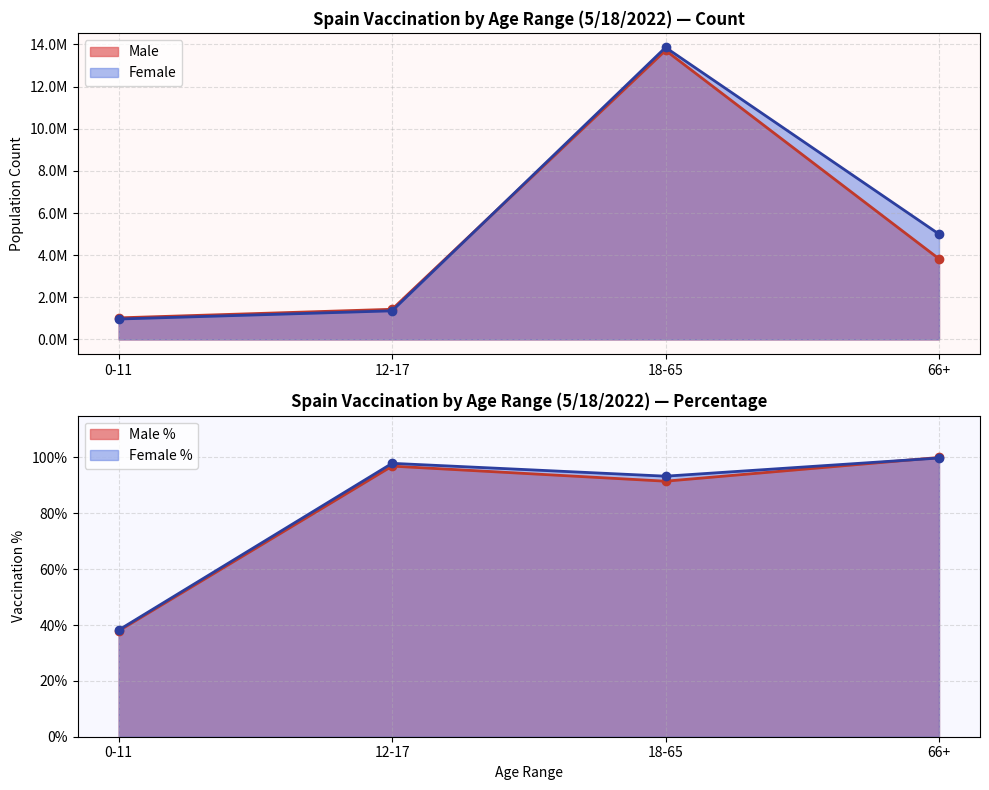

Which series has the widest spread of values?

Female